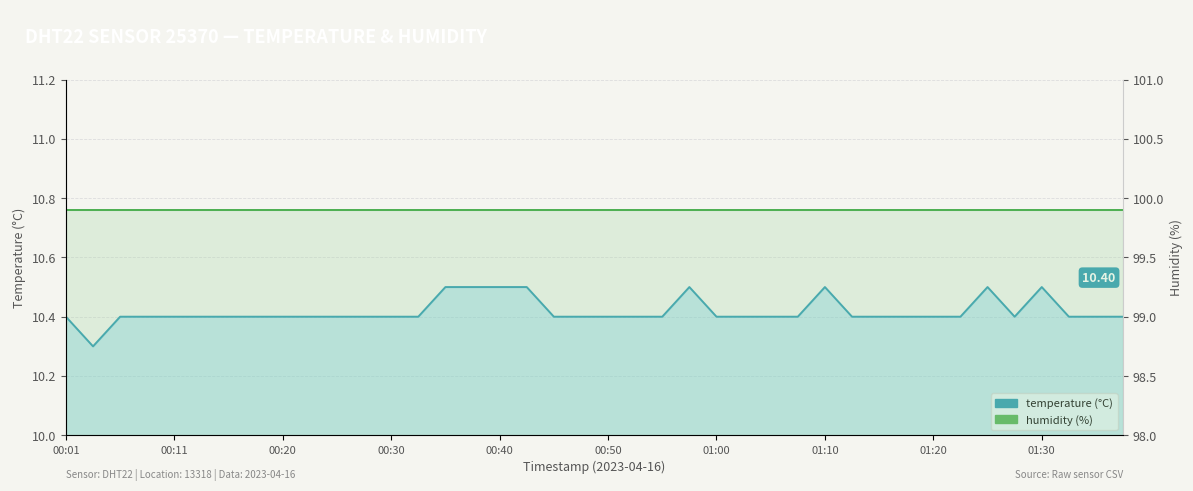

What is the difference between the second highest and minimum values?

0.2